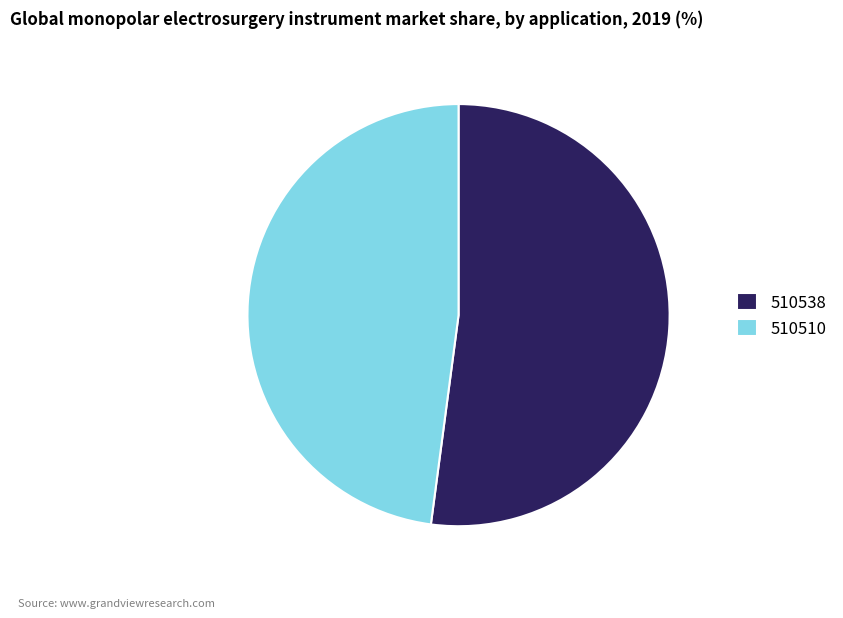

Count the number of slices in the pie.

2